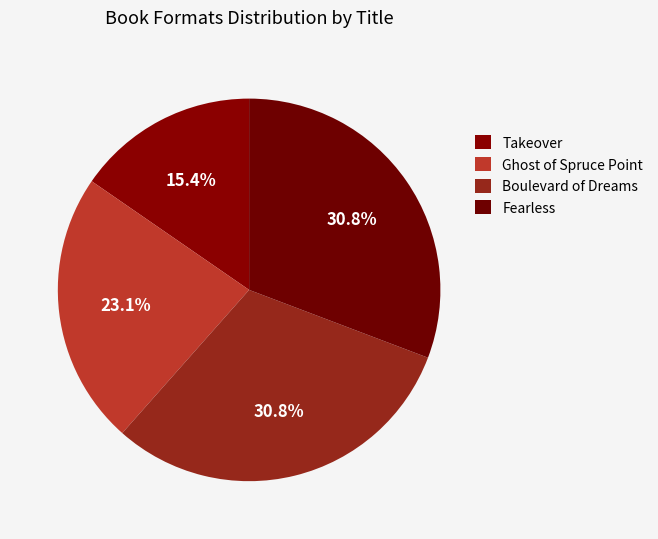

To the nearest percent, what portion does Takeover represent?

15%